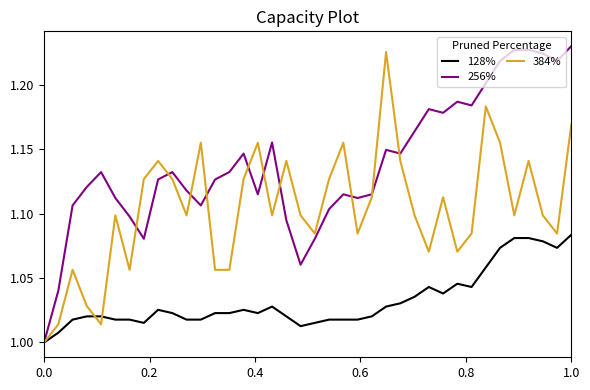

Does the chart display data point markers on the line(s)?

No